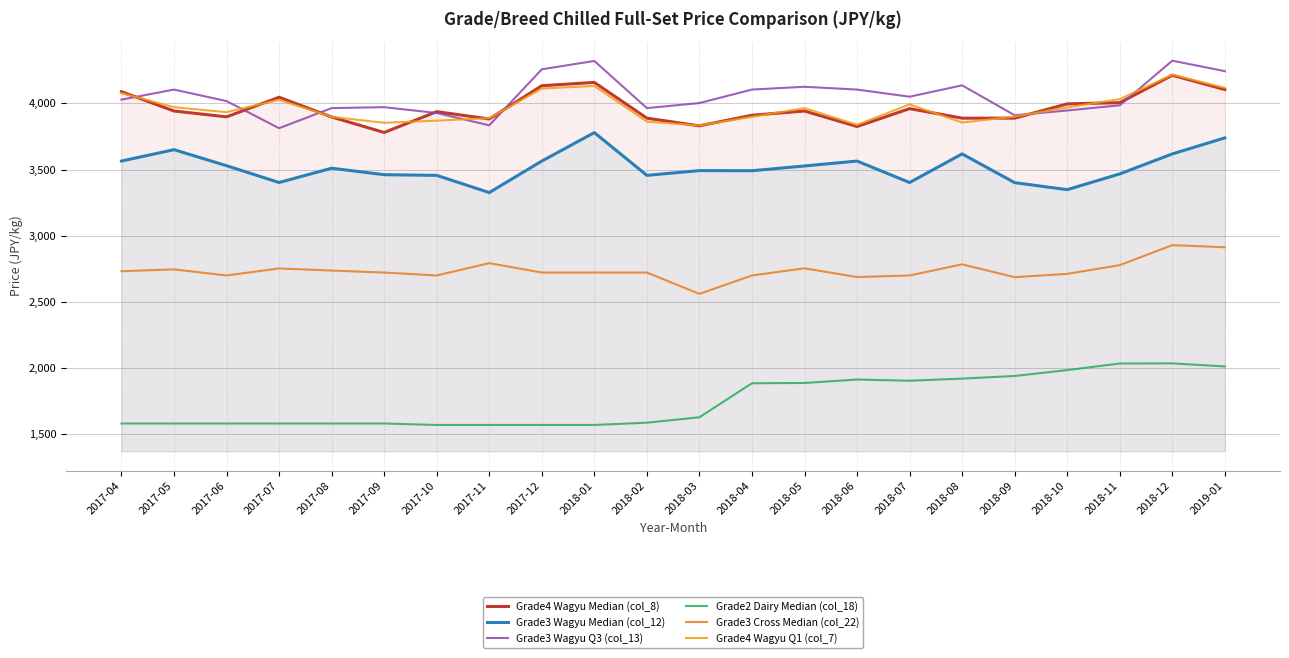

What is the difference between the maximum and minimum values in the Grade3 Wagyu Median (col_12) series?

453